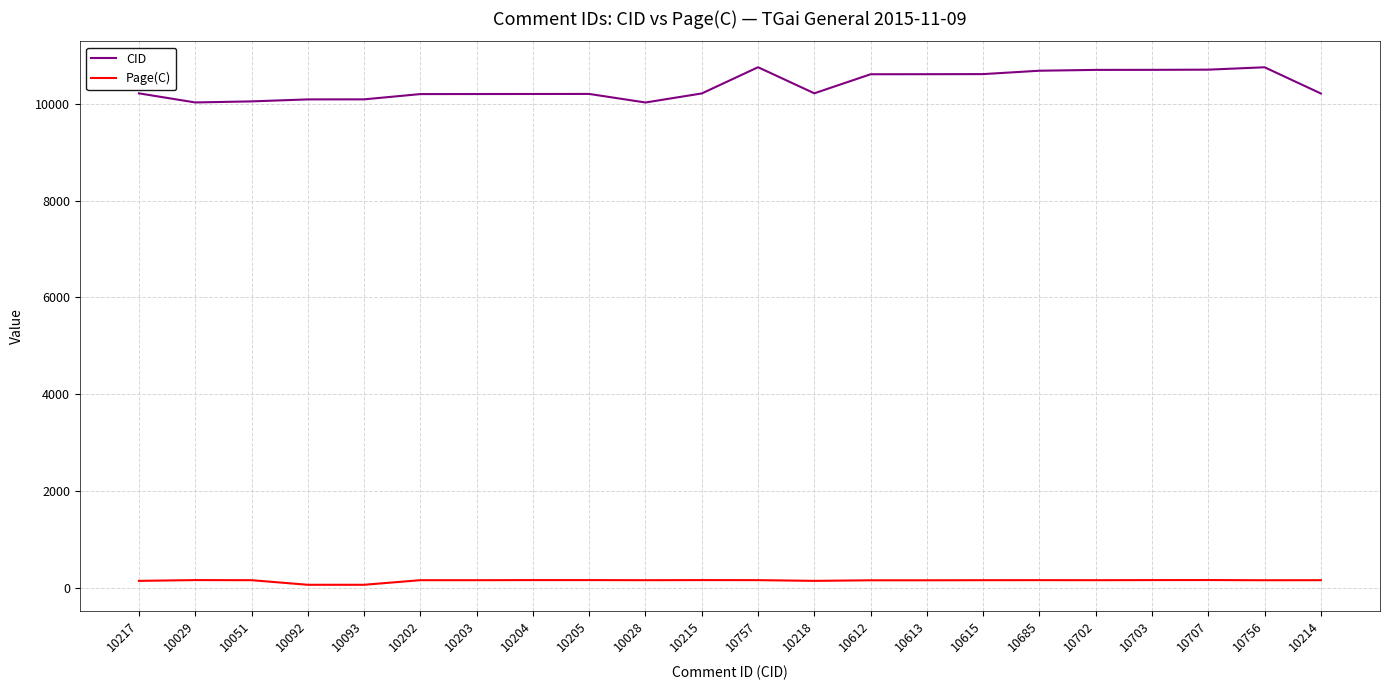

Rank the series by their maximum value, from lowest to highest.

Page(C), CID